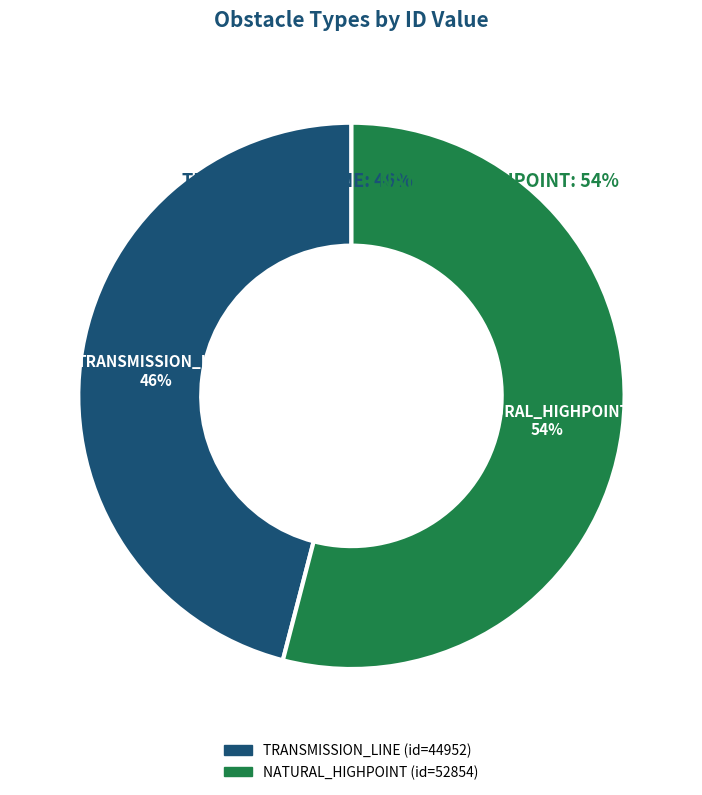

Which slice represents more than half of the pie?

NATURAL_HIGHPOINT (opea.52854)